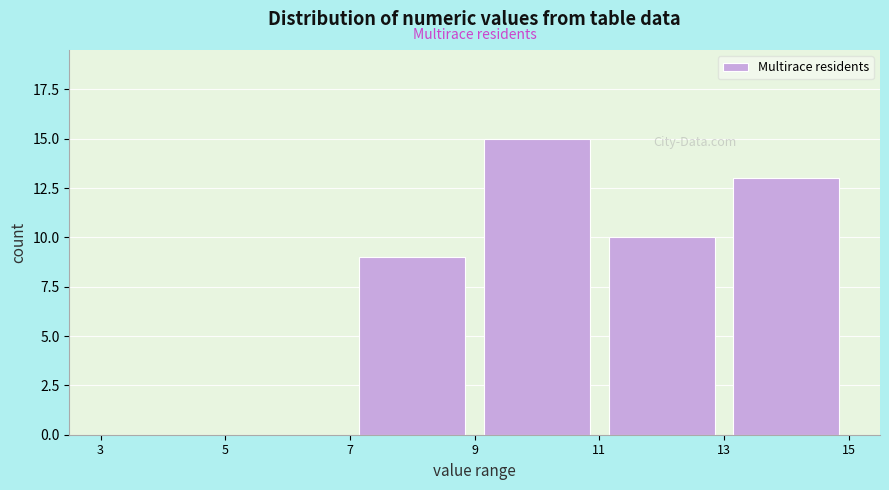

Reading left to right, list every bar in this chart as the range it spans on the x-axis followed by its height. The values are not printed on the chart, so give them approximately, as read against the axis.

3 to 5: 0
5 to 7: 0
7 to 9: 9
9 to 11: 15
11 to 13: 10
13 to 15: 13